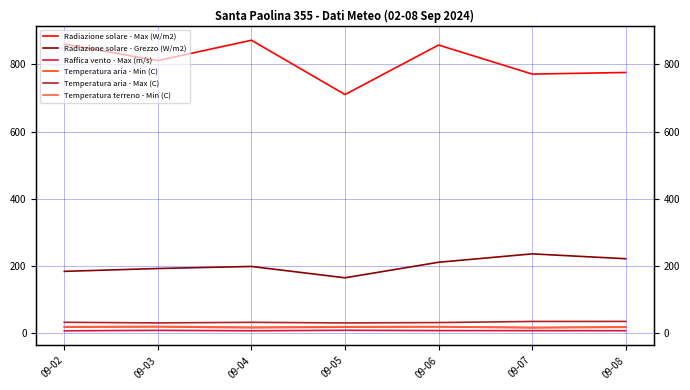

What are all the series names shown in the legend?

Radiazione solare - Max (W/m2), Radiazione solare - Grezzo (W/m2), Raffica vento - Max (m/s), Temperatura aria - Min (C), Temperatura aria - Max (C), Temperatura terreno - Min (C)